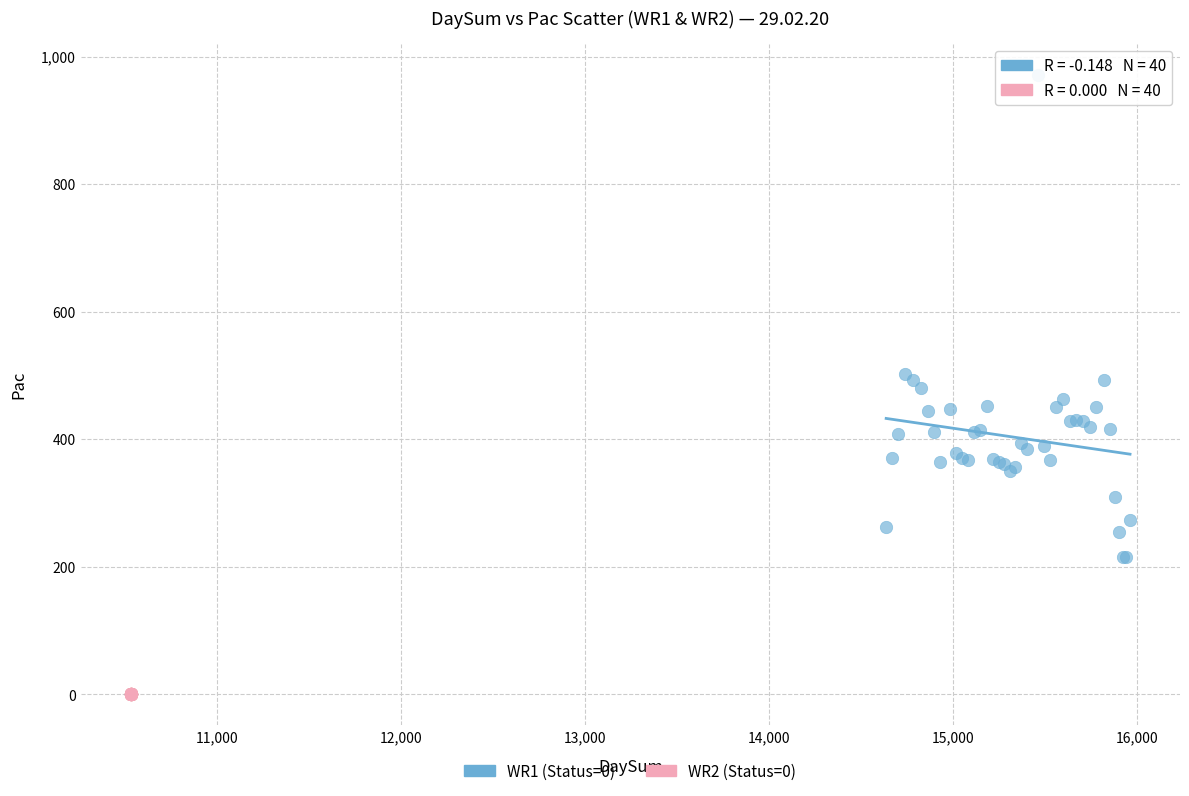

Which series reaches the maximum Y coordinate?

WR1 (Status=0)